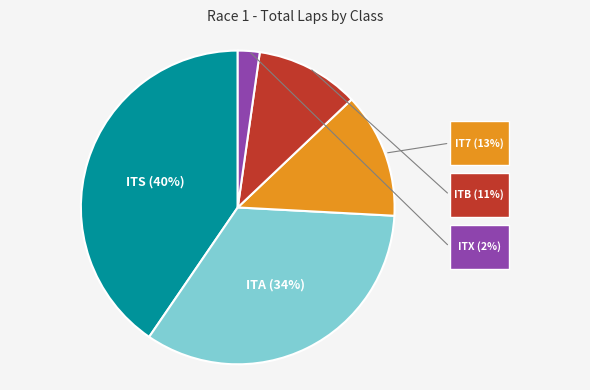

To the nearest percent, what is the average slice percentage?

20%